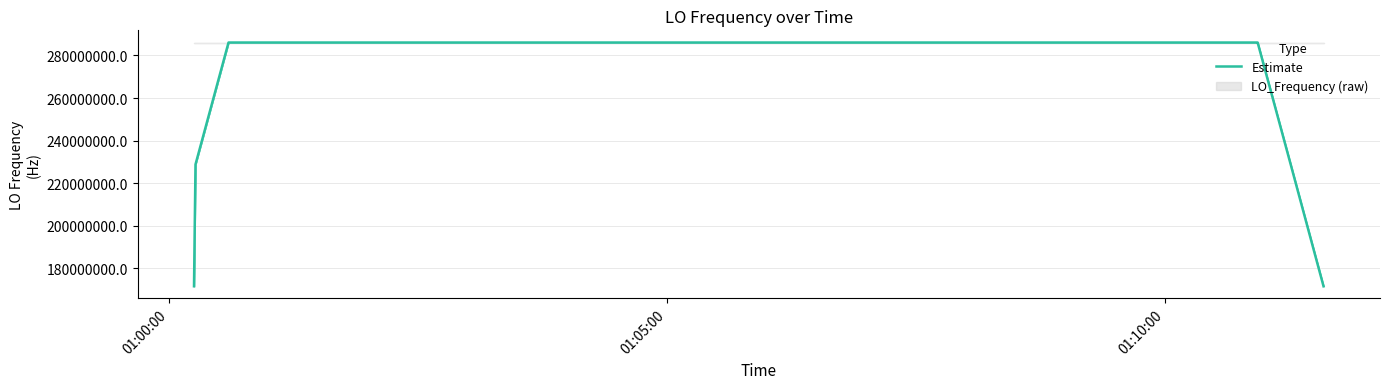

What is the highest value of the Estimate series?

286047008.0